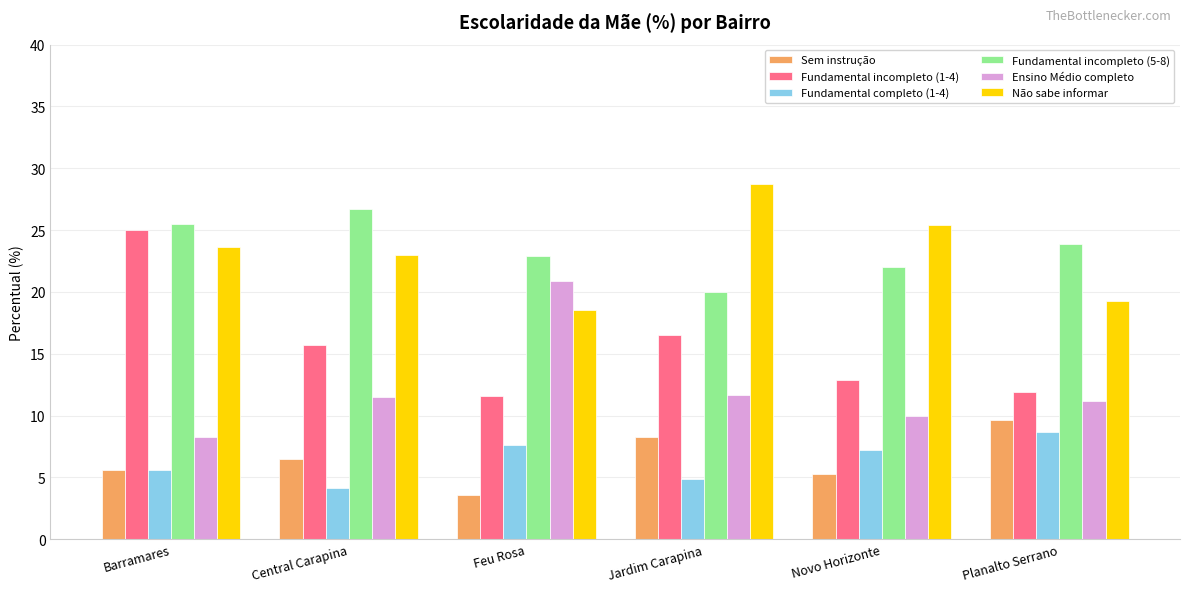

What is the value of the Não sabe informar bar at the 6th from the left?

19.3